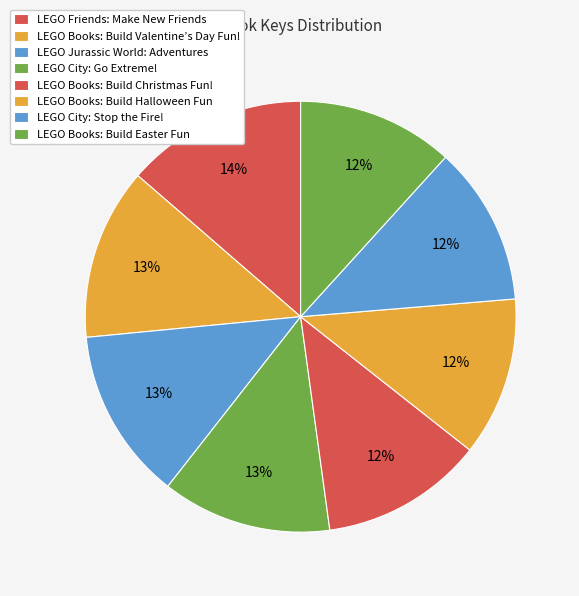

How many segments does this pie chart have?

8